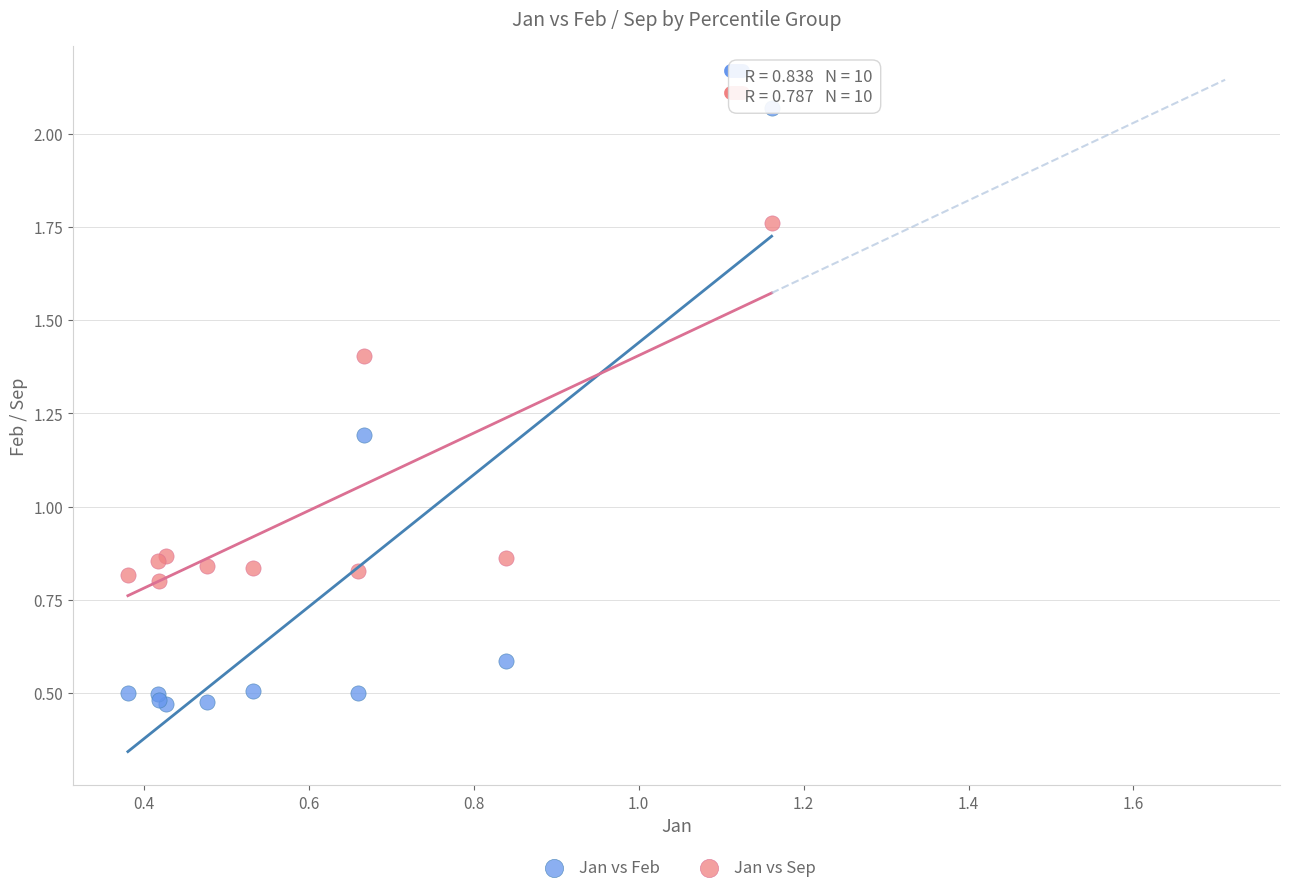

Which series has the largest Y range (max minus min)?

Jan vs Feb